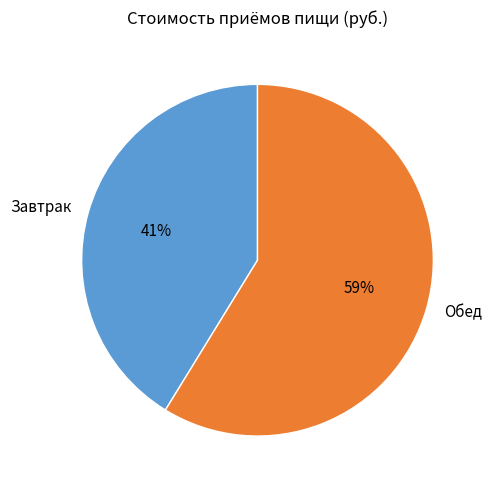

To the nearest percent, what is the combined percentage of Обед and Завтрак?

100%